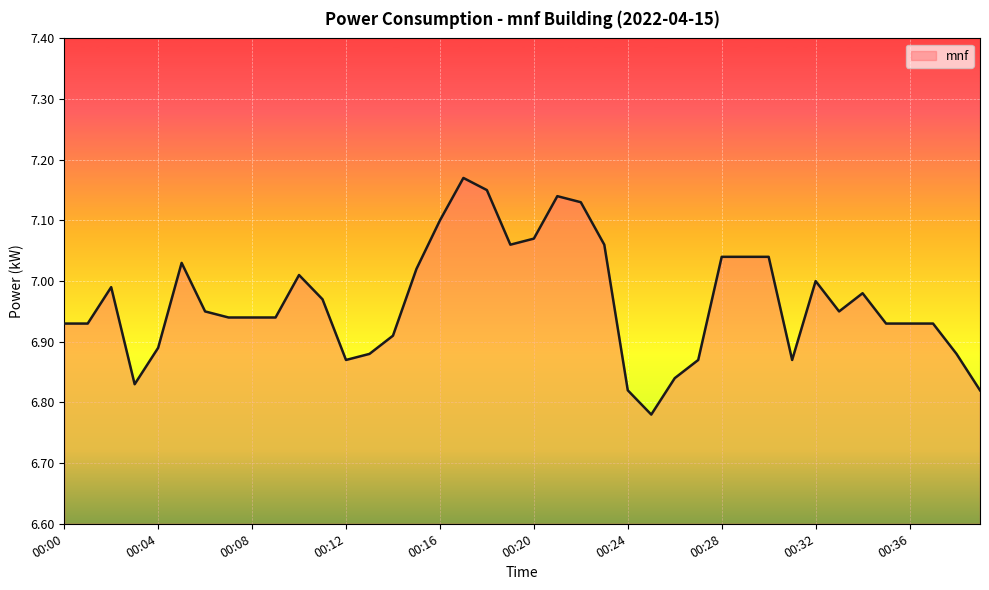

What is the difference between the maximum and minimum values?

0.4